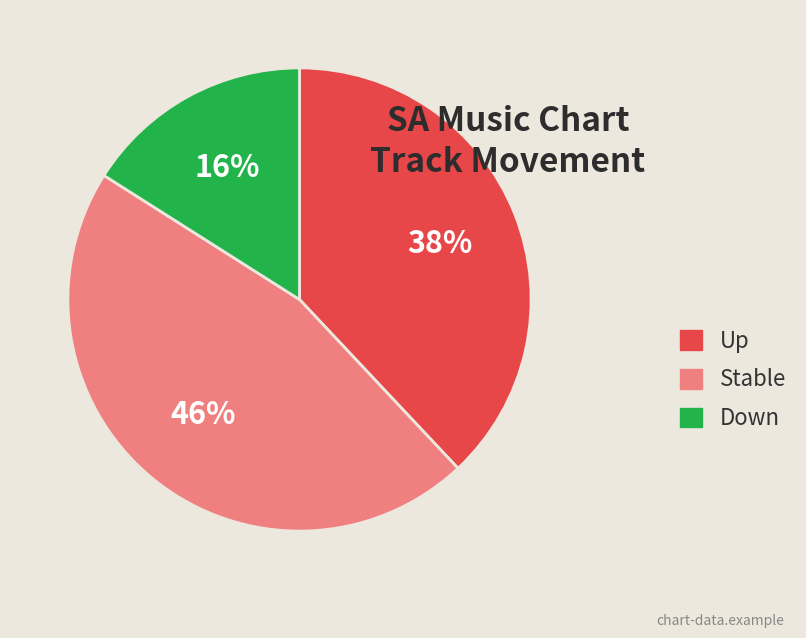

To the nearest percent, what percentage of the pie is Up?

38%